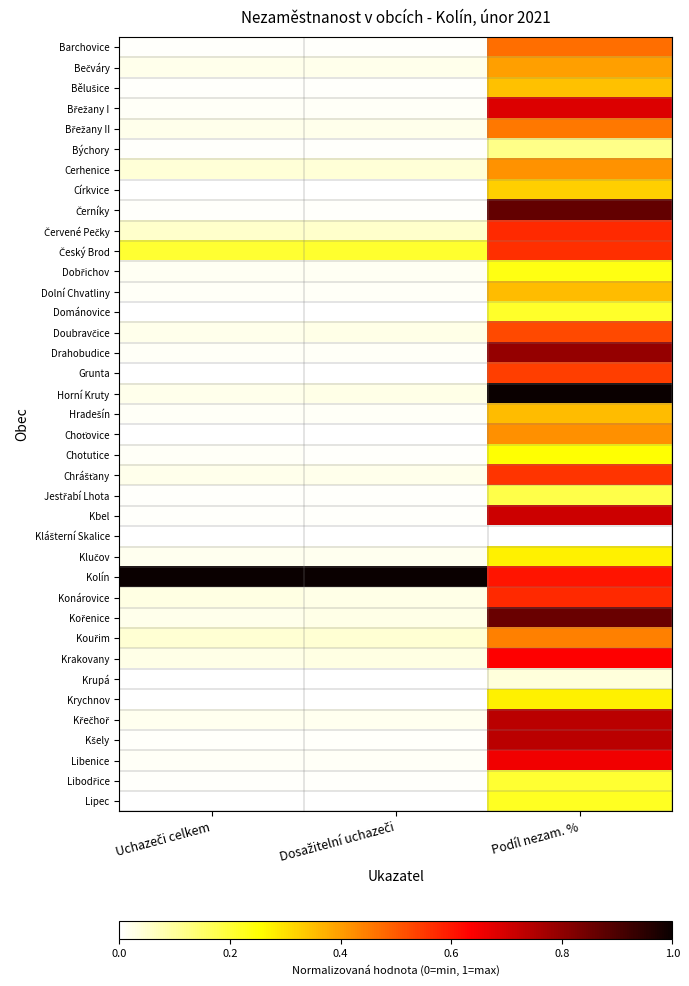

Which series has the widest spread of values?

Horní Kruty